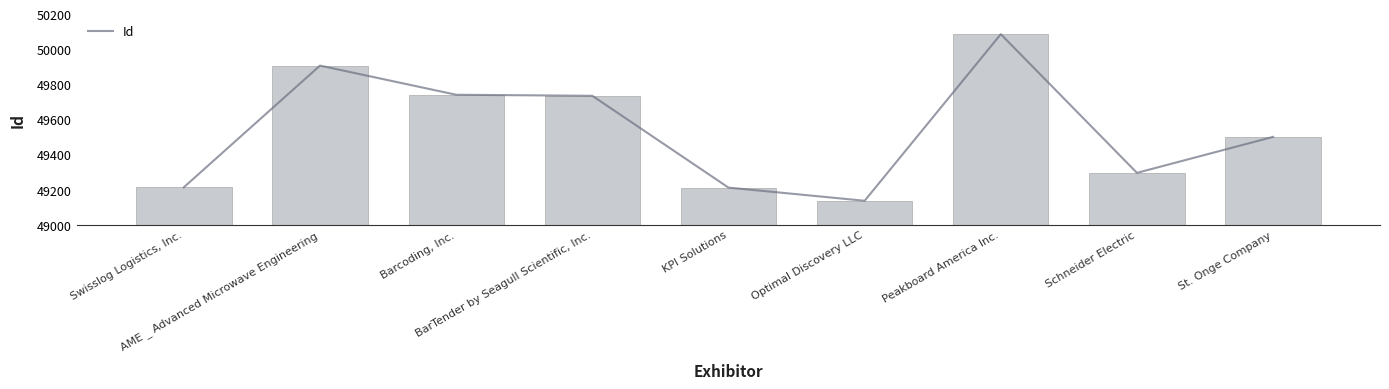

What is the label of the 4th bar from the right?

Optimal Discovery LLC